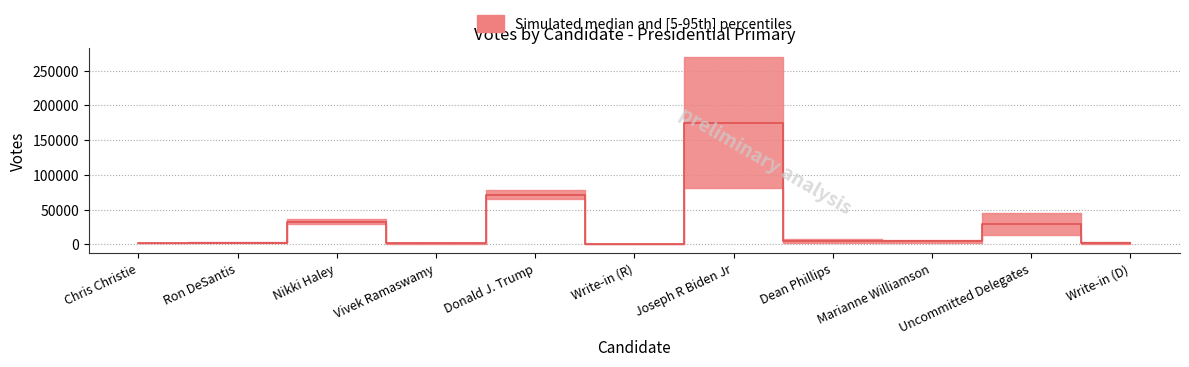

Reading left to right, what are all the values shown in this chart?

1763.5	2630.5	32657.5	1354.5	71750.5	812.5	175359.5	4644.5	4533.5	29338.5	2353.0